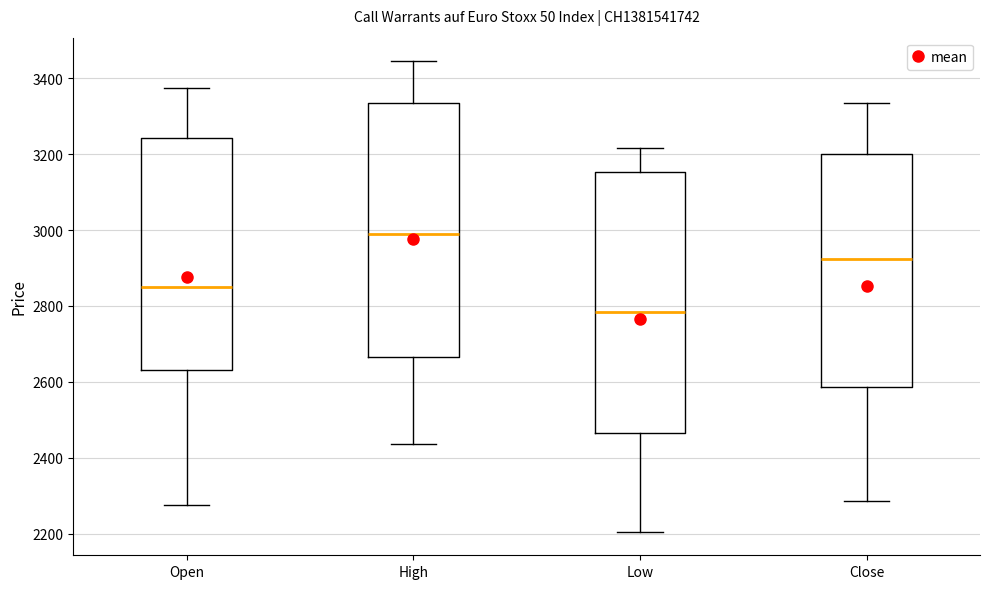

Reading left to right, transcribe this box plot: for each box, give where its median line is, the range the box spans, and where its two whiskers end, as read against the y-axis. The values are not printed on the chart, so give them approximately, as read against the axis.

Open: median 2860, box 2640 to 3240, whiskers 2280 to 3380
High: median 3000, box 2660 to 3340, whiskers 2440 to 3440
Low: median 2780, box 2460 to 3160, whiskers 2200 to 3220
Close: median 2920, box 2580 to 3200, whiskers 2280 to 3340